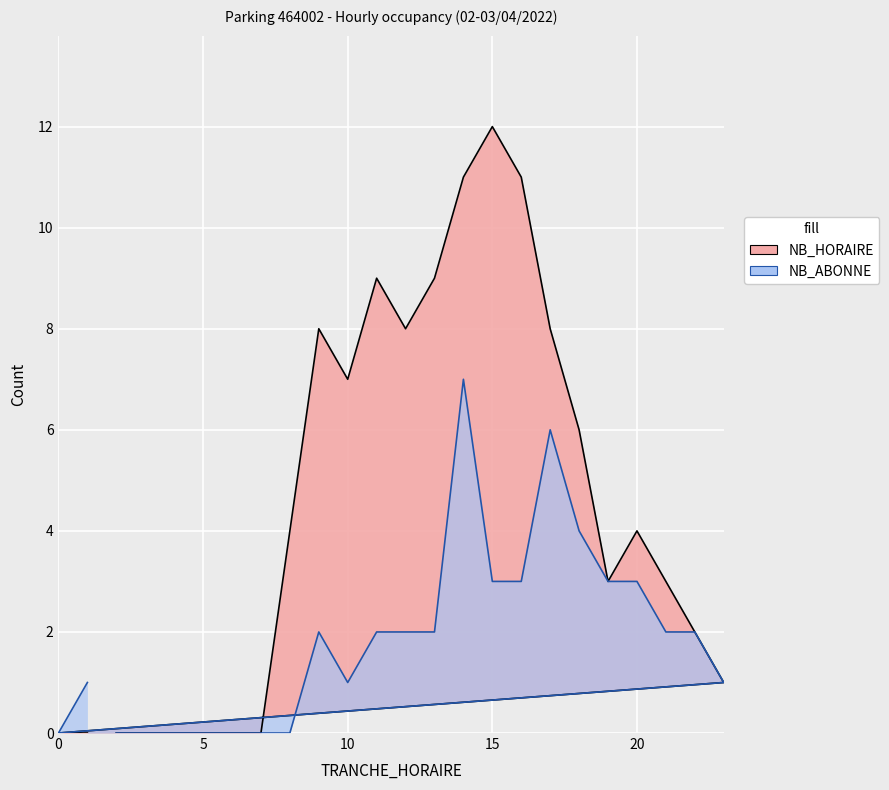

At 5, list the series in order from smallest to largest.

NB_HORAIRE, NB_ABONNE